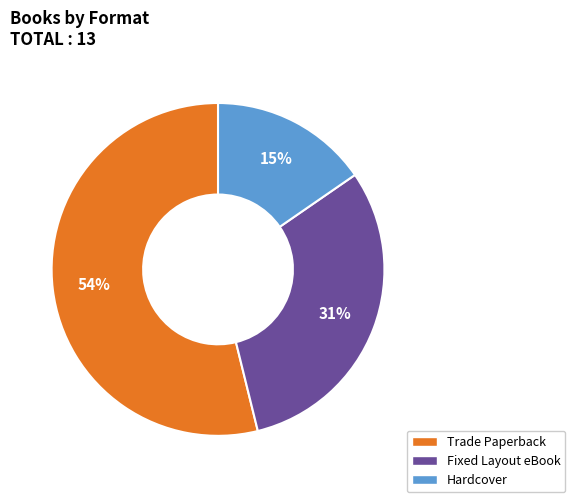

Approximately how many times larger is the value at Fixed Layout eBook compared to Trade Paperback?

0.6